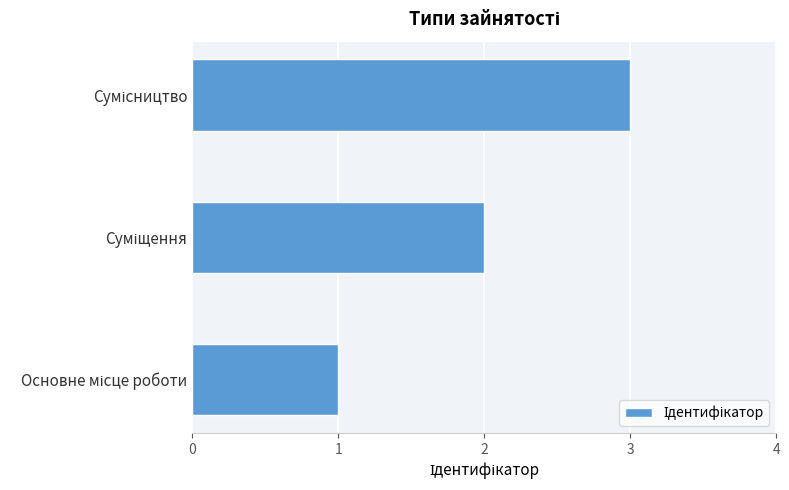

What is the greatest value displayed?

3